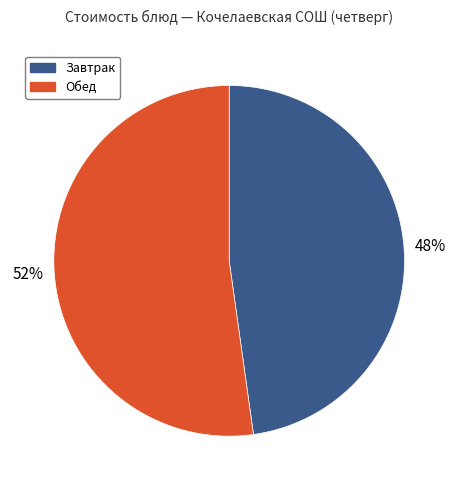

To the nearest percent, what is the difference between the largest and smallest slice percentages?

4%